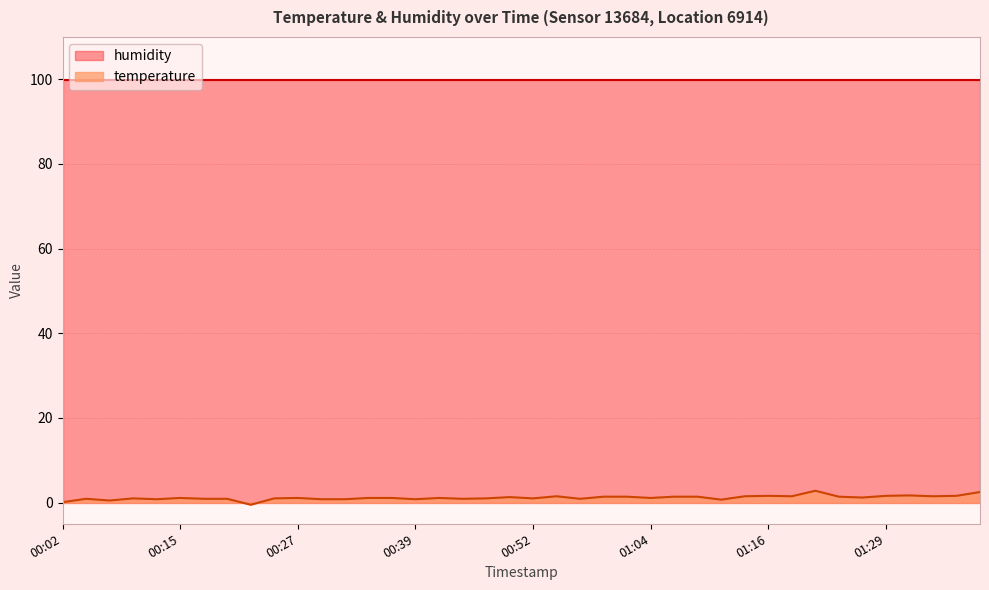

How many data points are above 1?

23